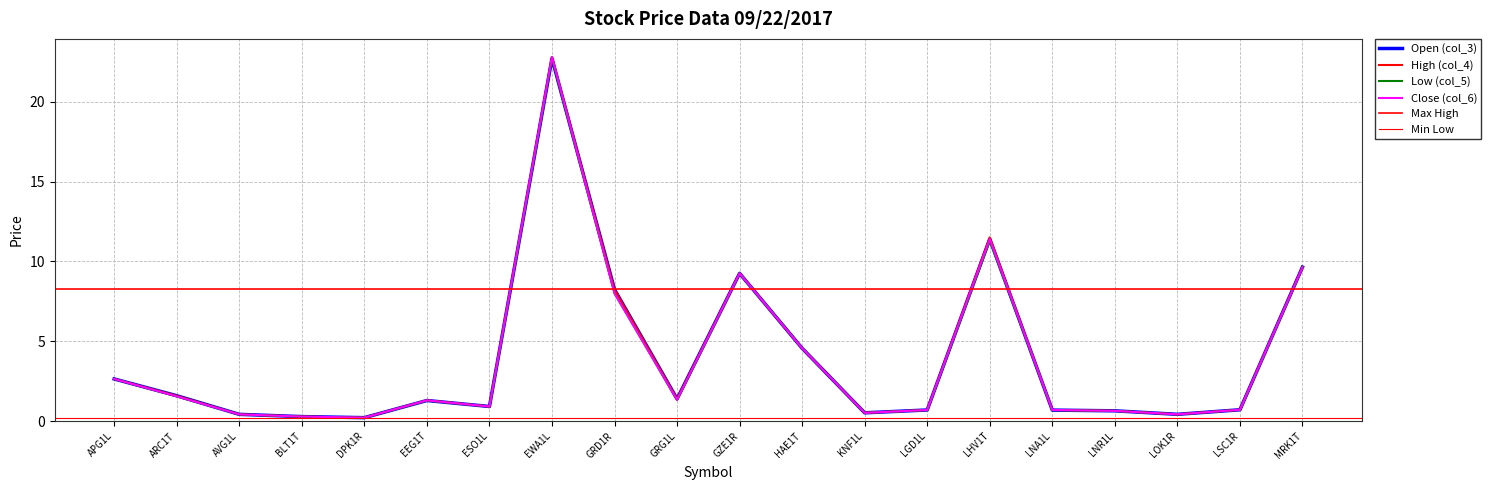

What value does the Low (col_5) series have at LNA1L?

0.7